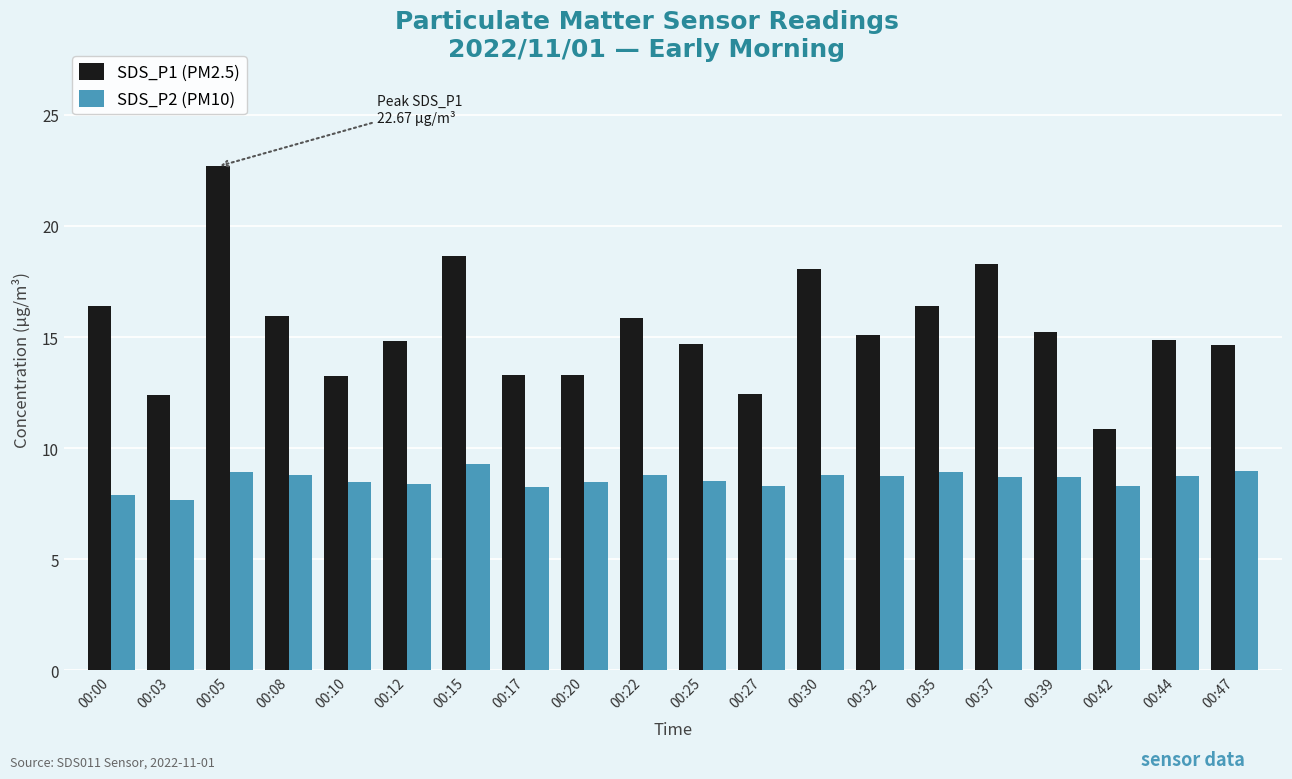

What are all the series names shown in the legend?

SDS_P1 (PM2.5), SDS_P2 (PM10)